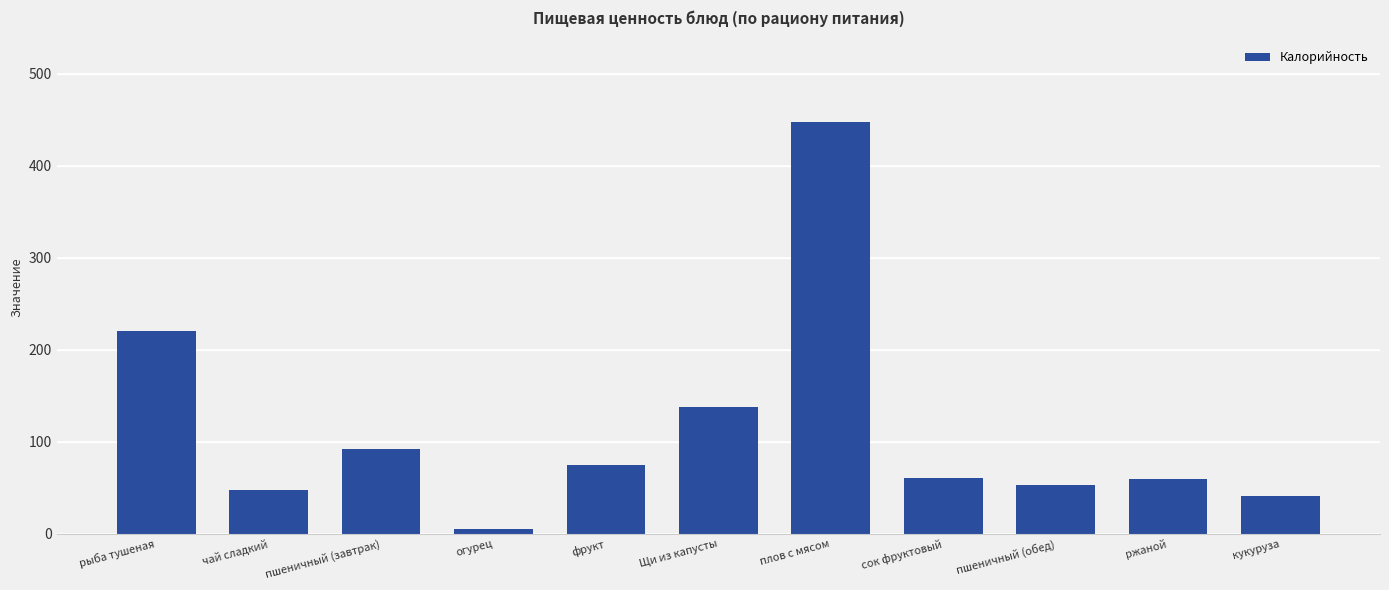

What is the value of the 6th bar from the left?

138.0